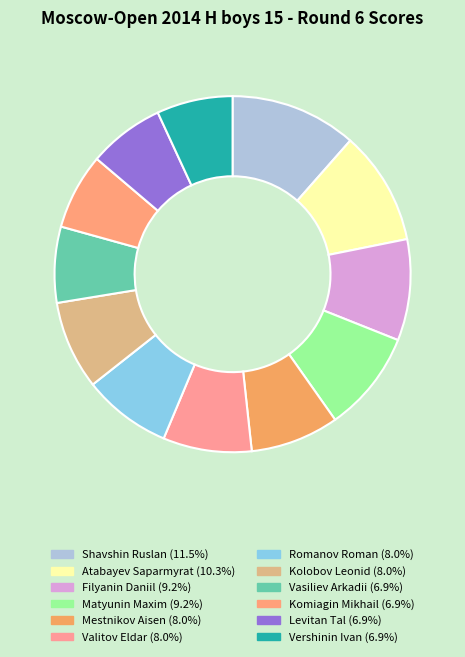

Count the number of slices in the pie.

12